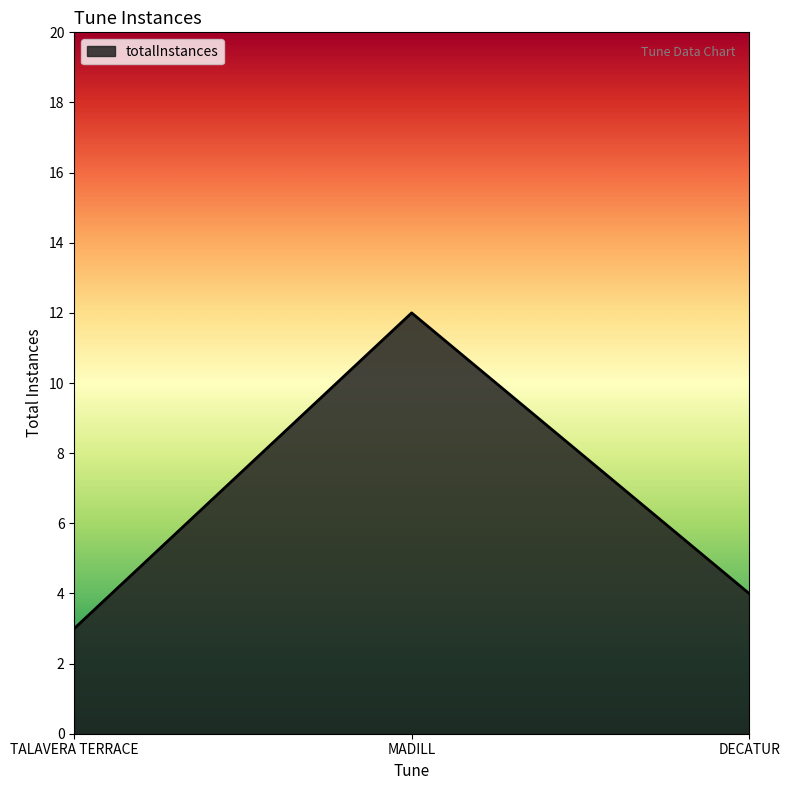

Which category has the highest value across all series?

MADILL